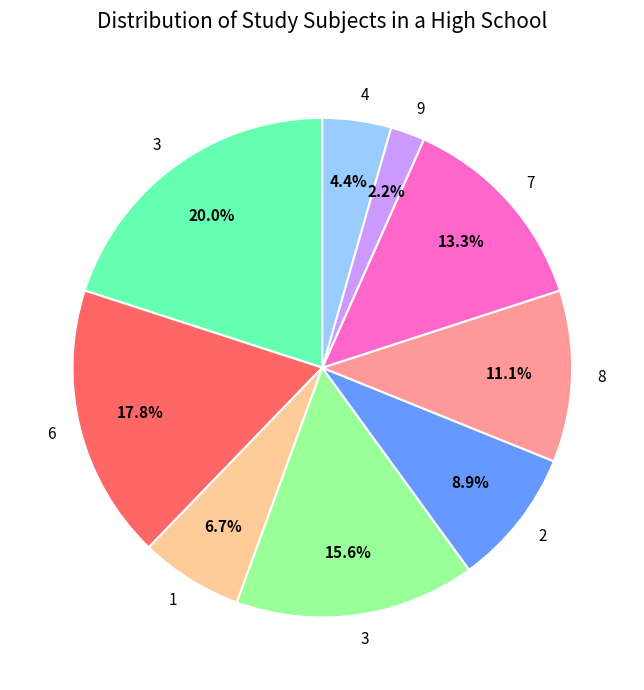

Is there a majority slice in this chart?

No